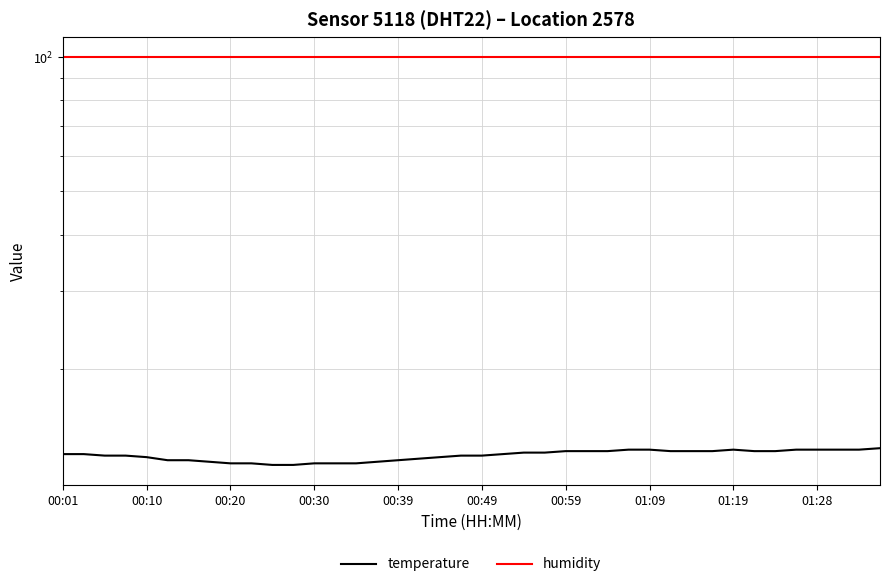

What is the minimum value for temperature?

12.2